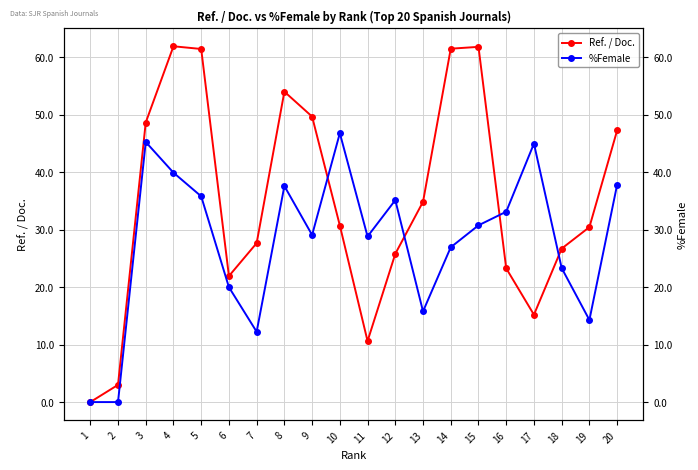

True or false: %Female and Ref. / Doc. cross at least once.

True